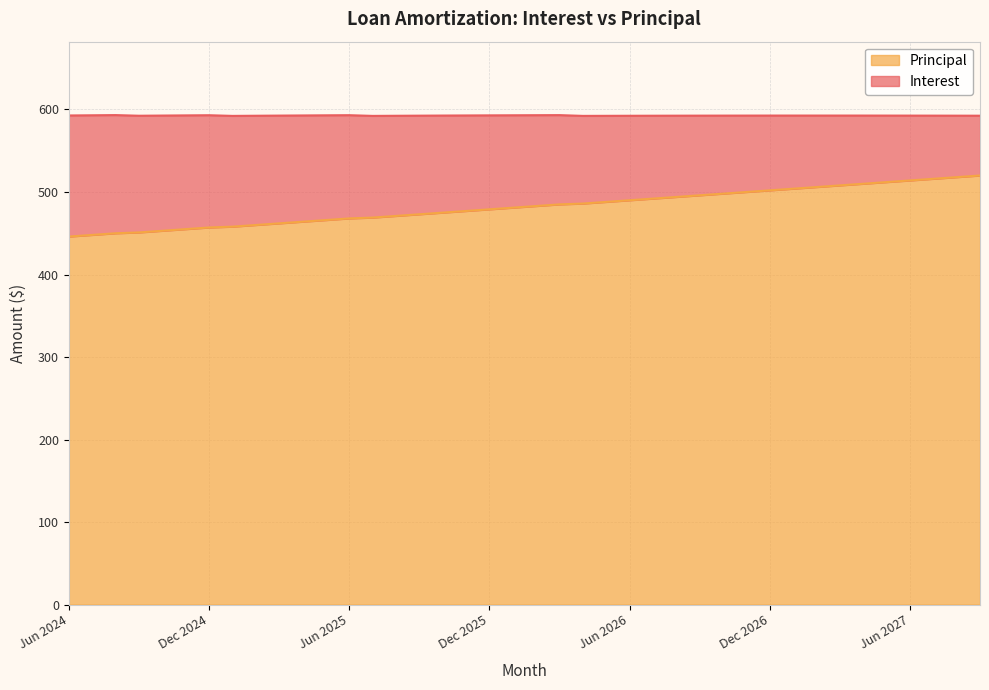

The chart shows a value of 309 at Feb 2026. True or false?

False